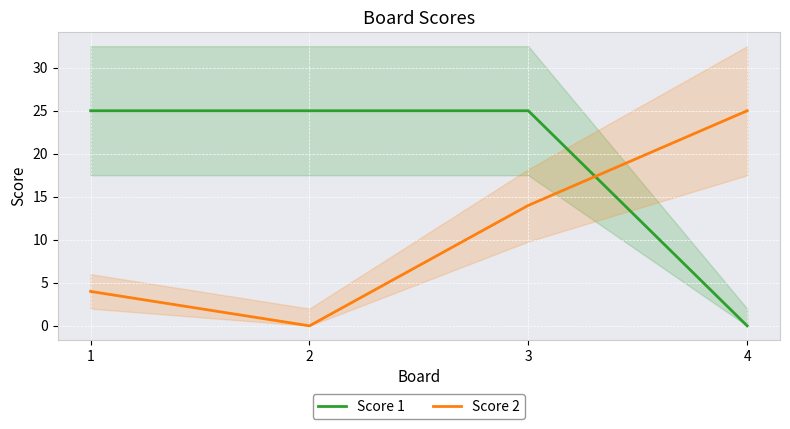

What is the difference between the maximum and second lowest values in the Score 2 series?

21